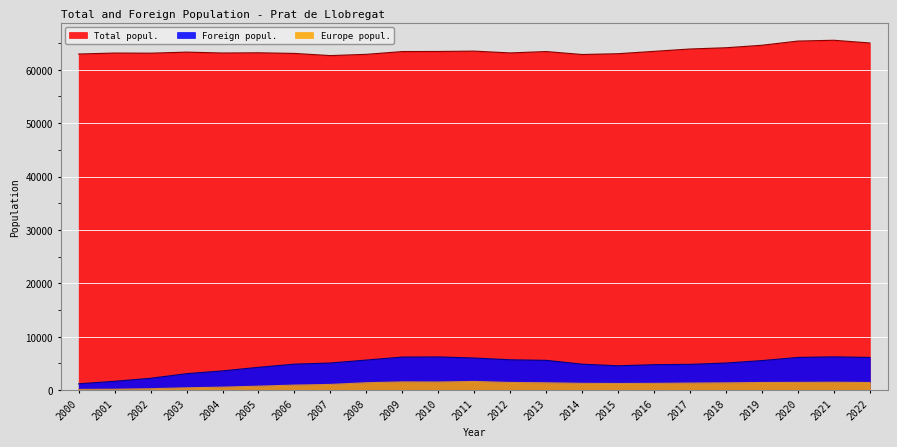

What is the value of the Europe popul. point at the 5th from the left?

558